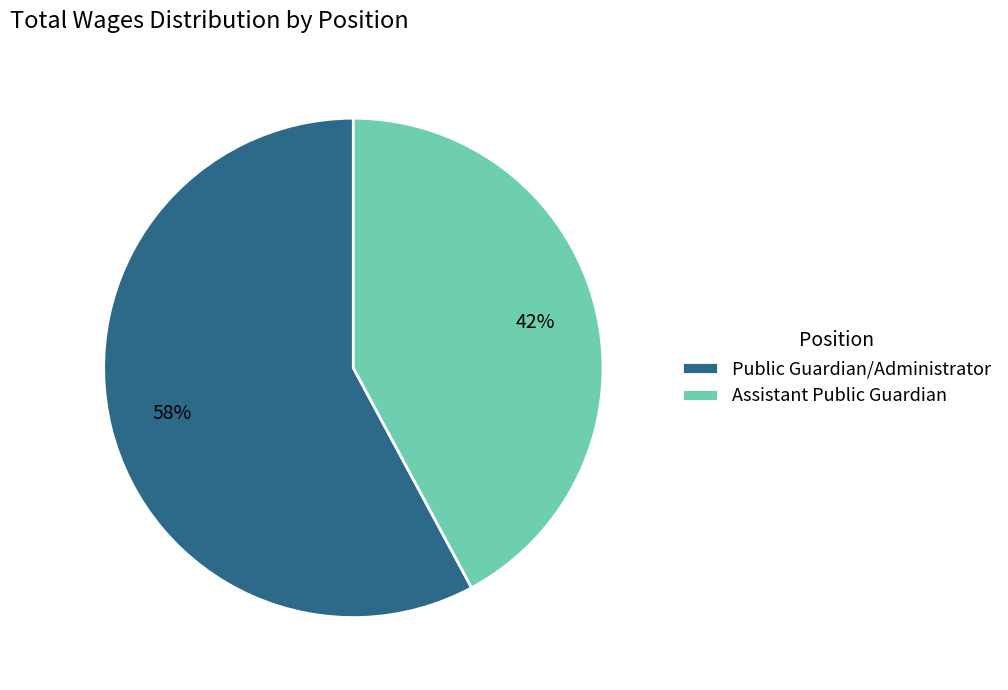

Which has a higher value, Assistant Public Guardian or Public Guardian/Administrator?

Public Guardian/Administrator